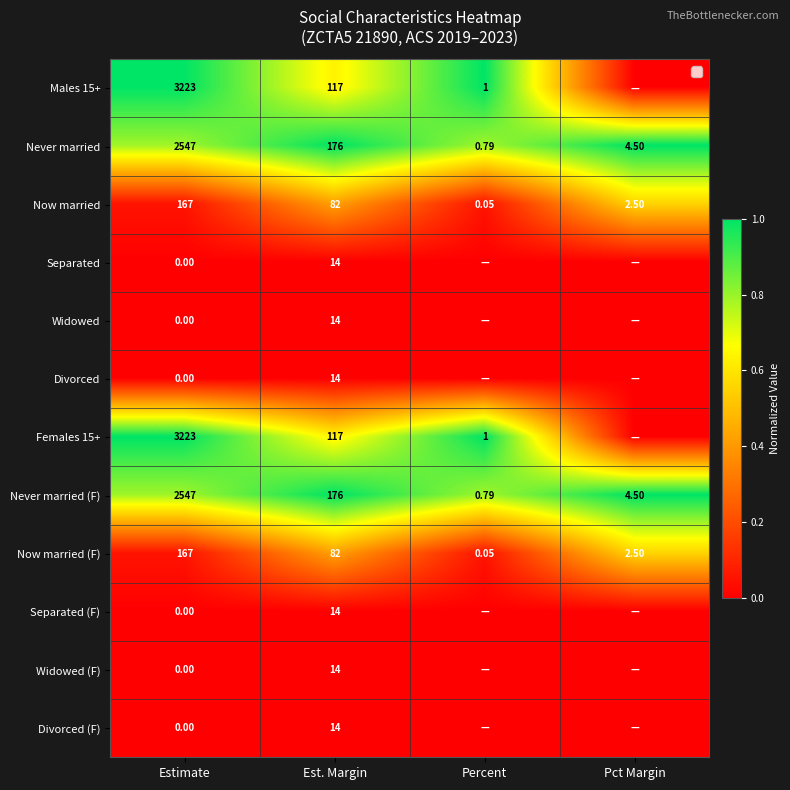

Is the value of Now married (F) at Pct Margin greater than the value of Widowed (F) at Est. Margin?

No